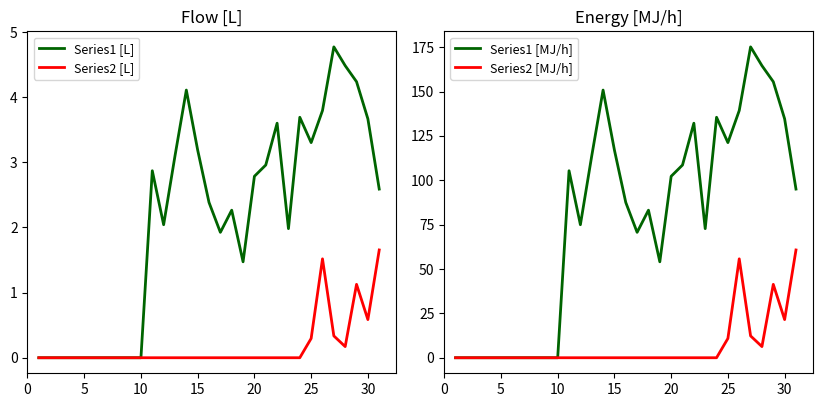

Count the number of data series in this chart.

4